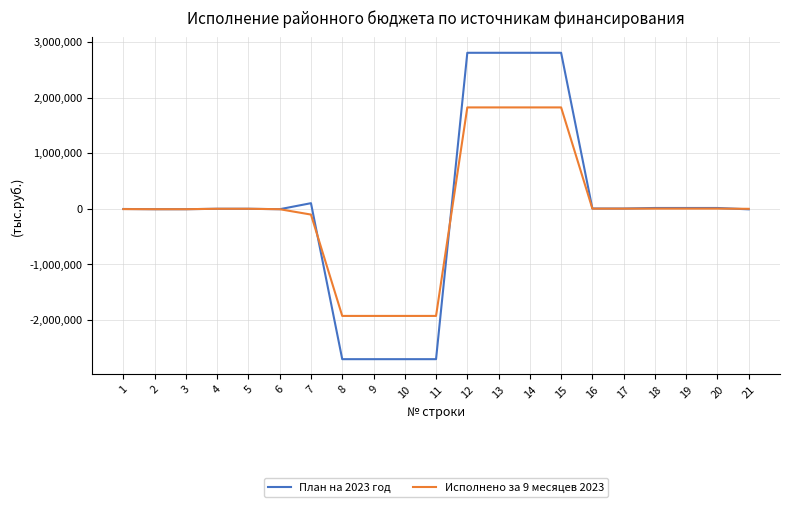

Read the План на 2023 год value at 11.

-2704189.3